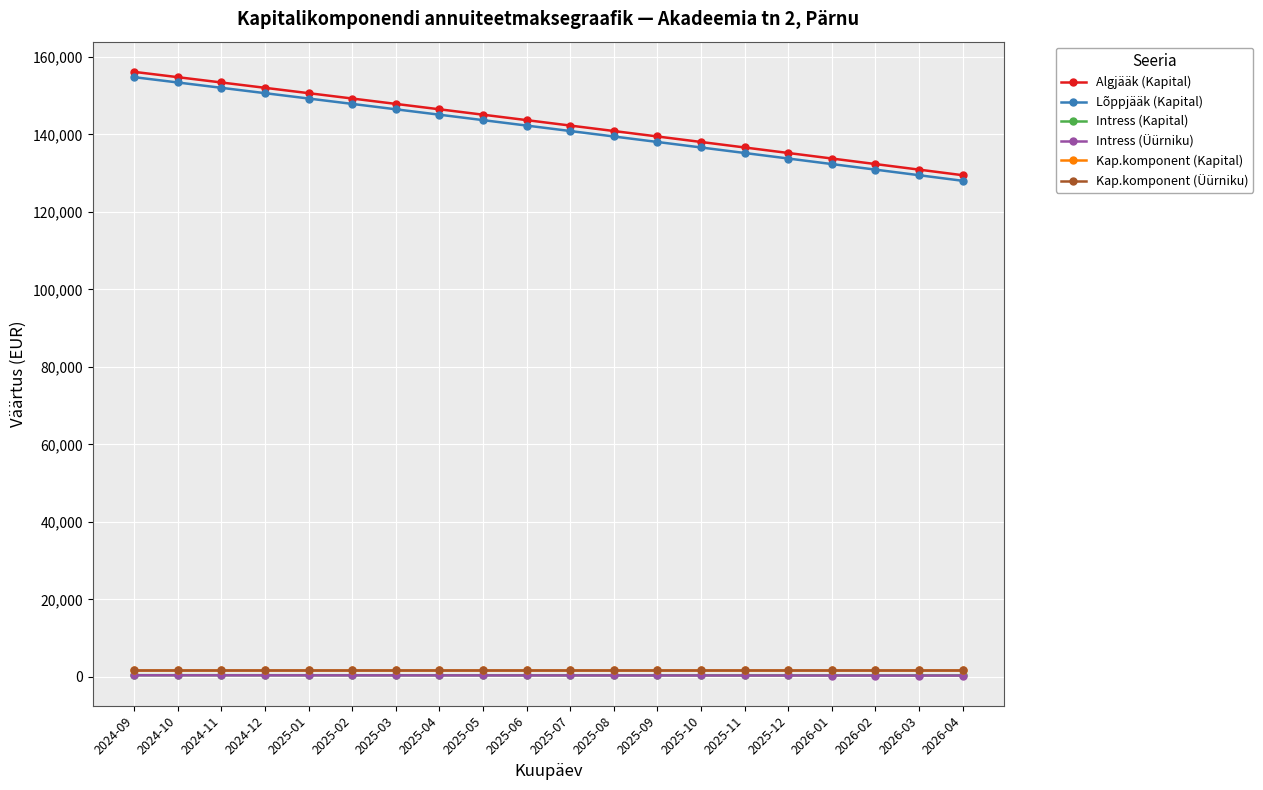

Does the chart have visible grid lines?

Yes